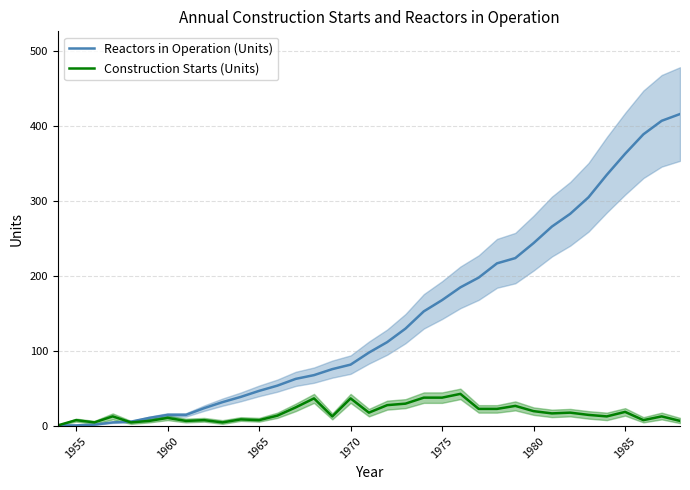

How many distinct data groups are displayed?

2